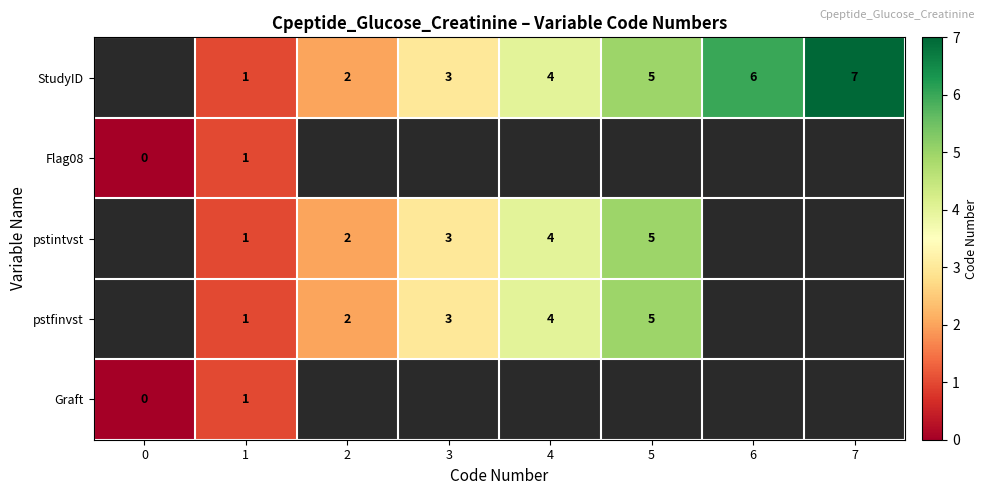

The value of pstfinvst at 2 is 2. True or false?

True